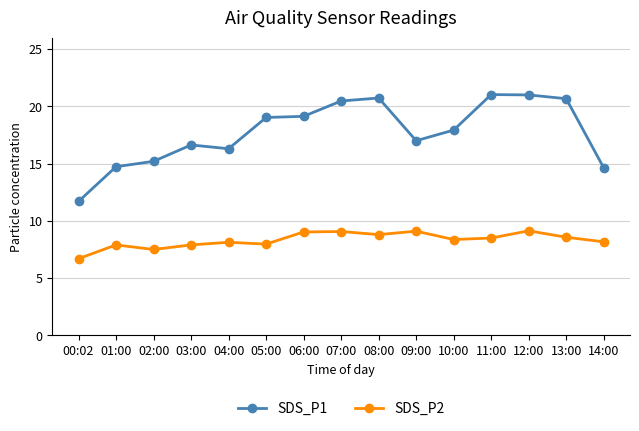

At which category is the sum across all series the highest?

12:00